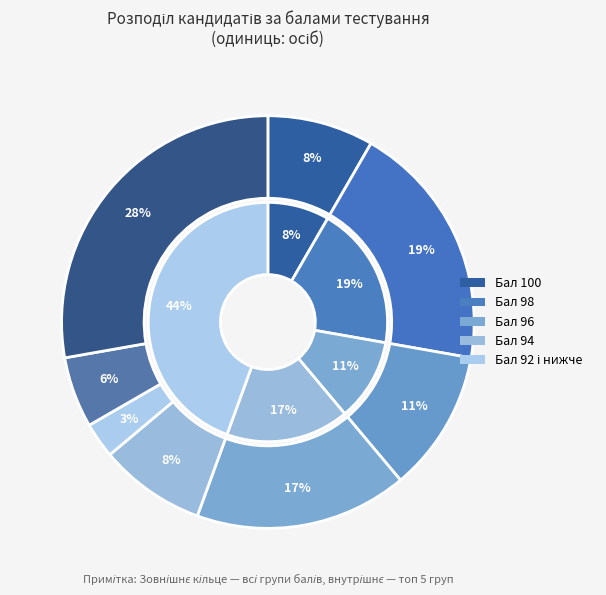

True or false: 96 accounts for 4% of the total.

False